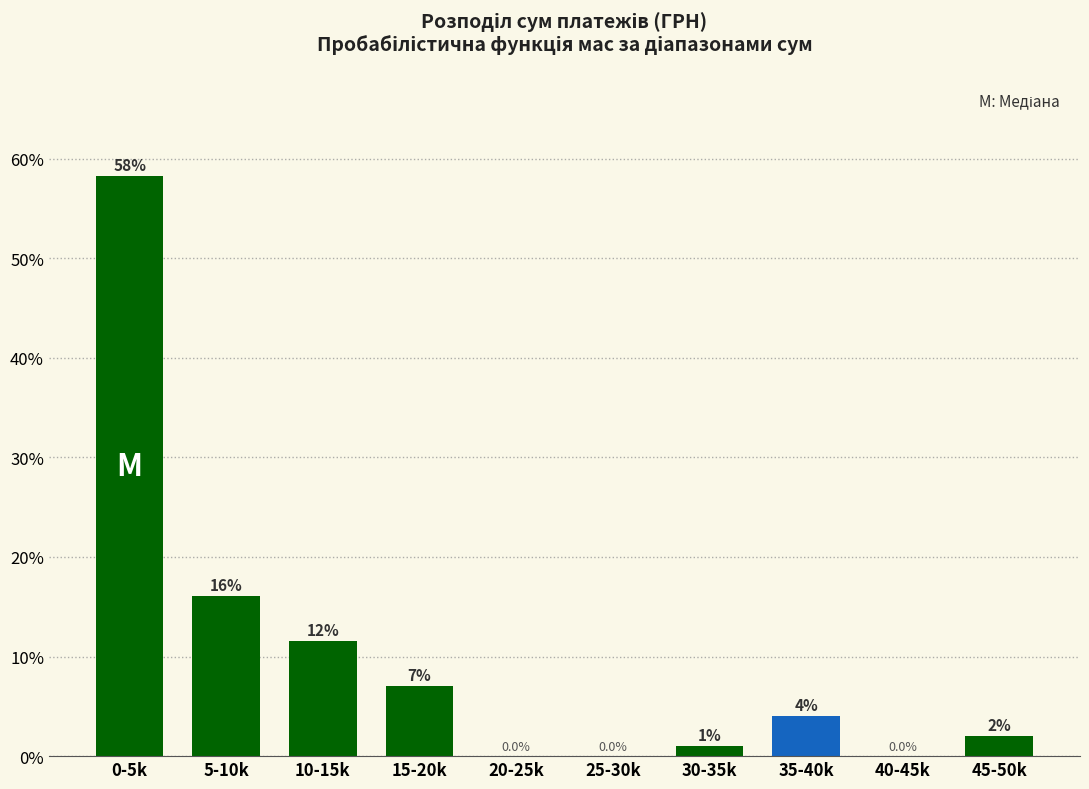

Reading right to left, transcribe all the data shown in this chart.

45-50k=2.0	40-45k=0.0	35-40k=4.0	30-35k=1.0	25-30k=0.0	20-25k=0.0	15-20k=7.0	10-15k=11.6	5-10k=16.1	0-5k=58.3